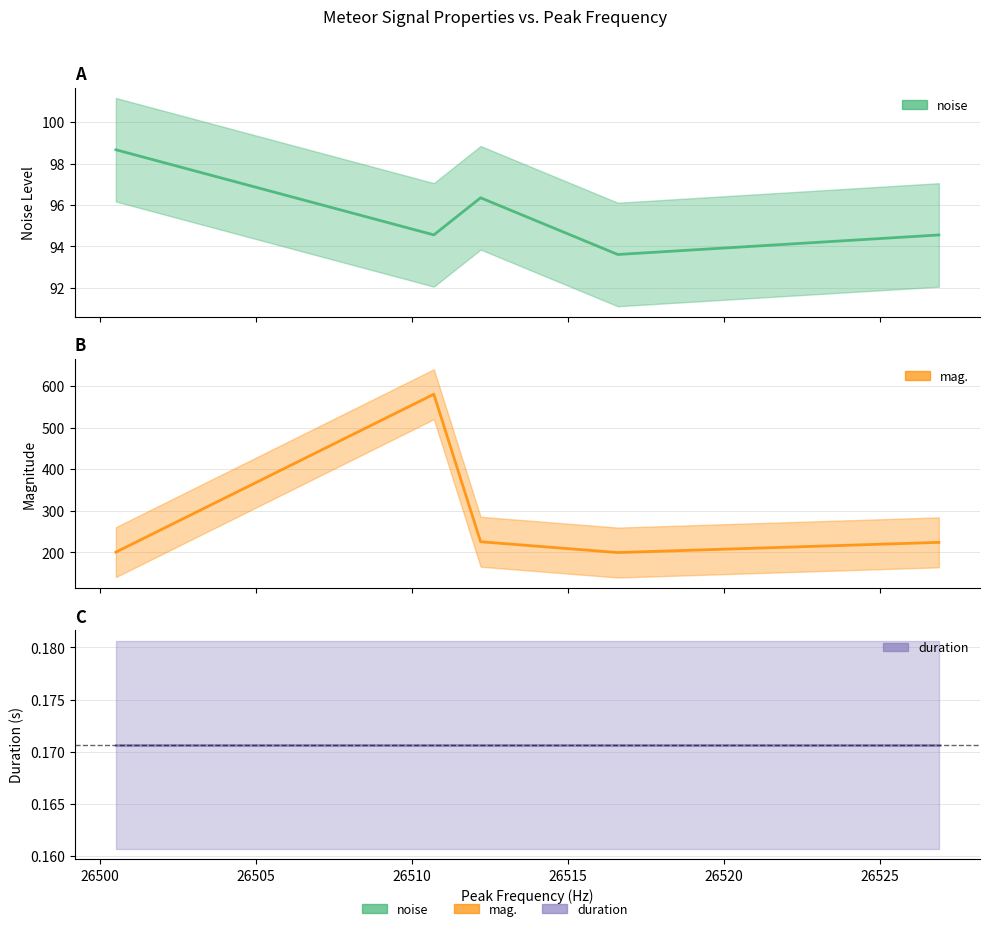

Does the chart display data point markers on the line(s)?

No